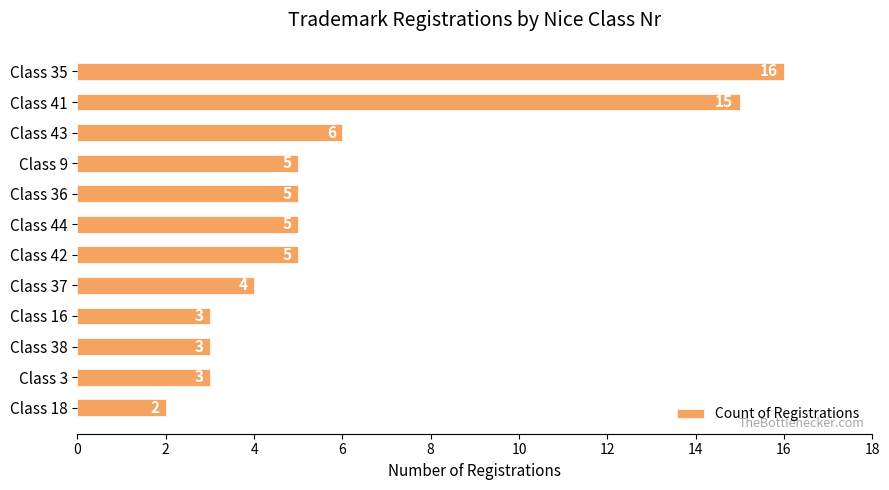

Which has a higher value, Class 35 or Class 36?

Class 35